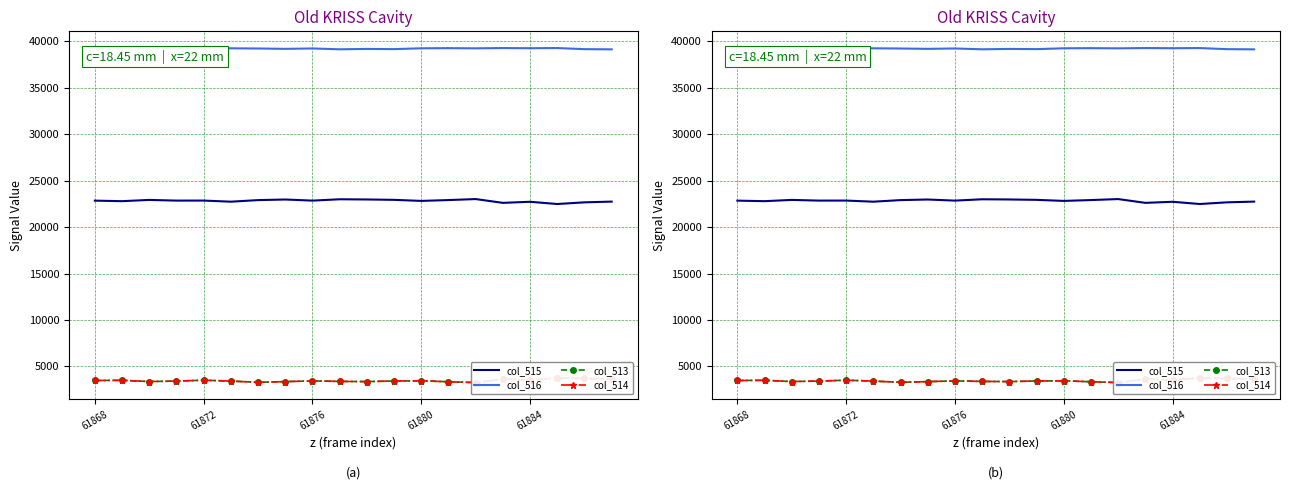

Rank the series by their maximum value, from highest to lowest.

col_516, col_515, col_513, col_514